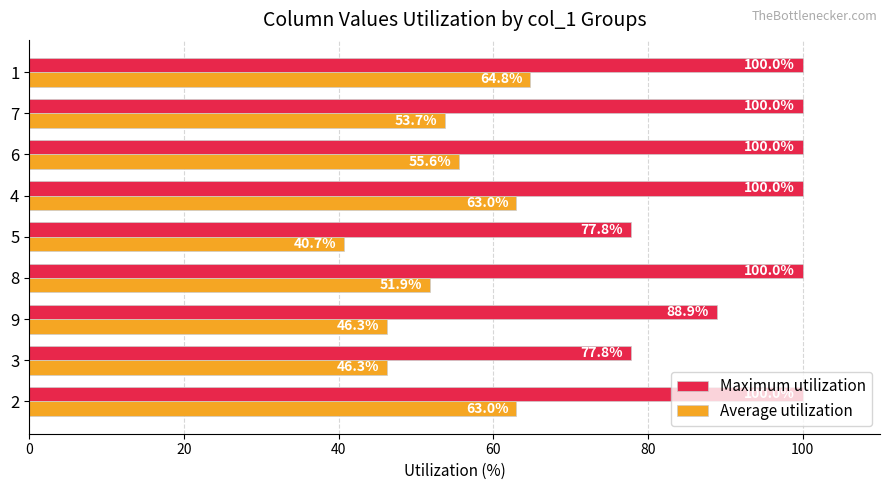

What is the maximum value shown in the chart?

100.0